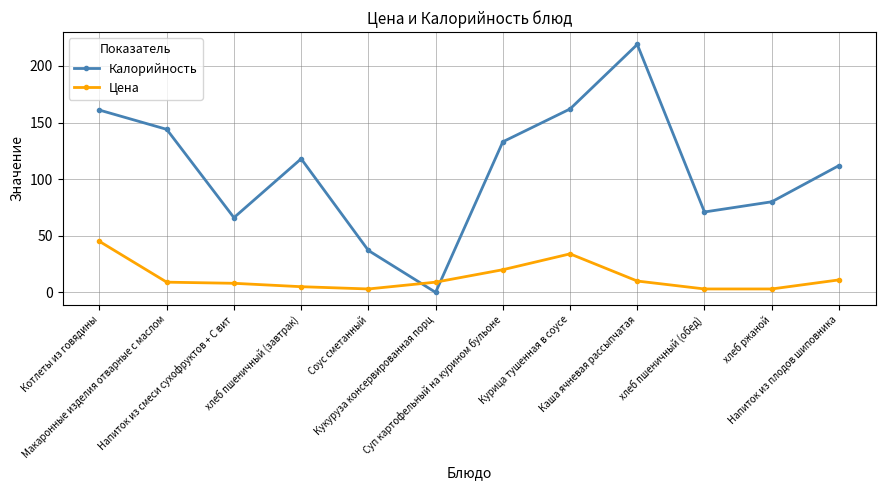

True or false: Цена has more than 2 interior local peaks.

False